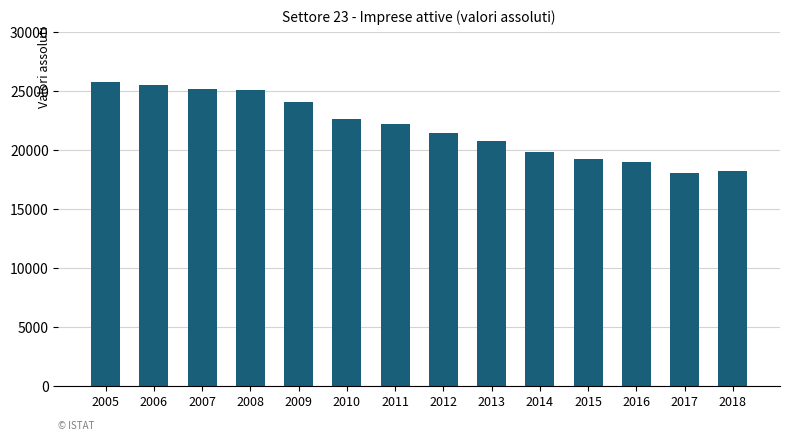

What is the change in value from 2005 to 2017?

-7695